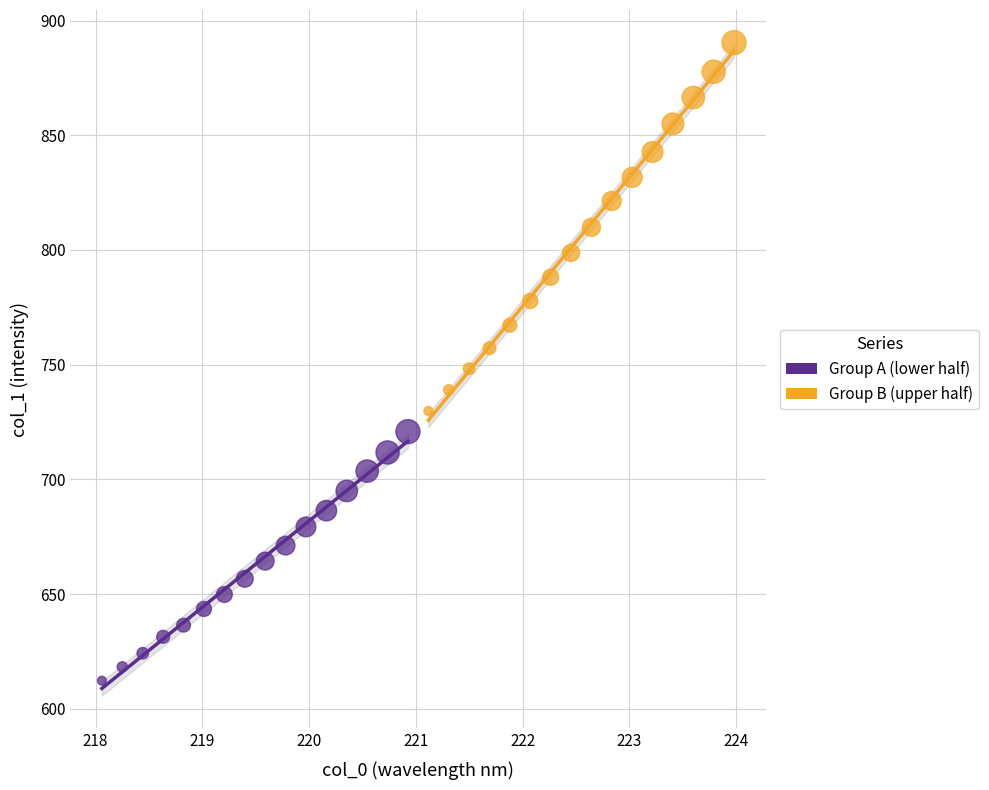

Which series contains the highest Y value?

Group B (upper half)